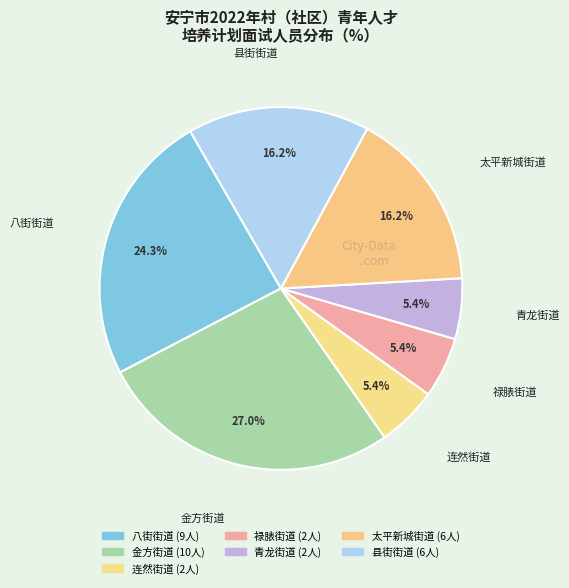

What is the smallest slice in the pie chart?

连然街道